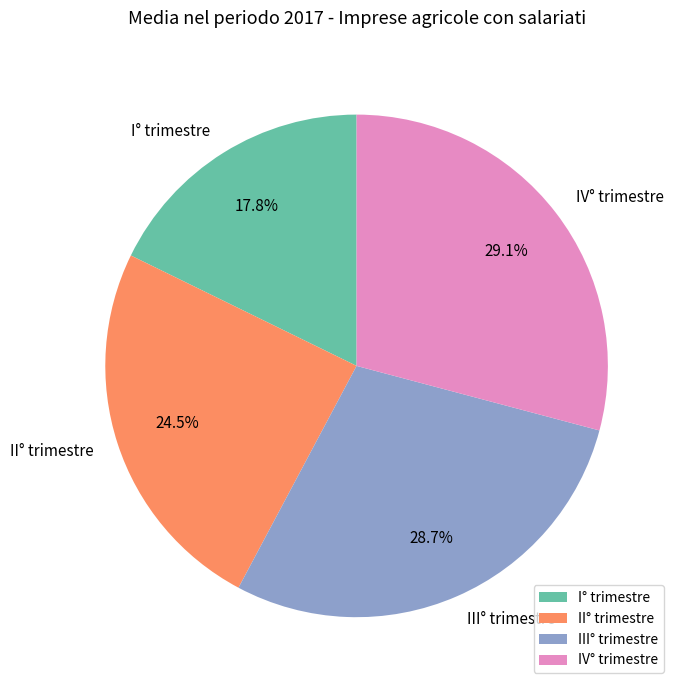

The IV° trimestre slice represents 17% of the pie. True or false?

False